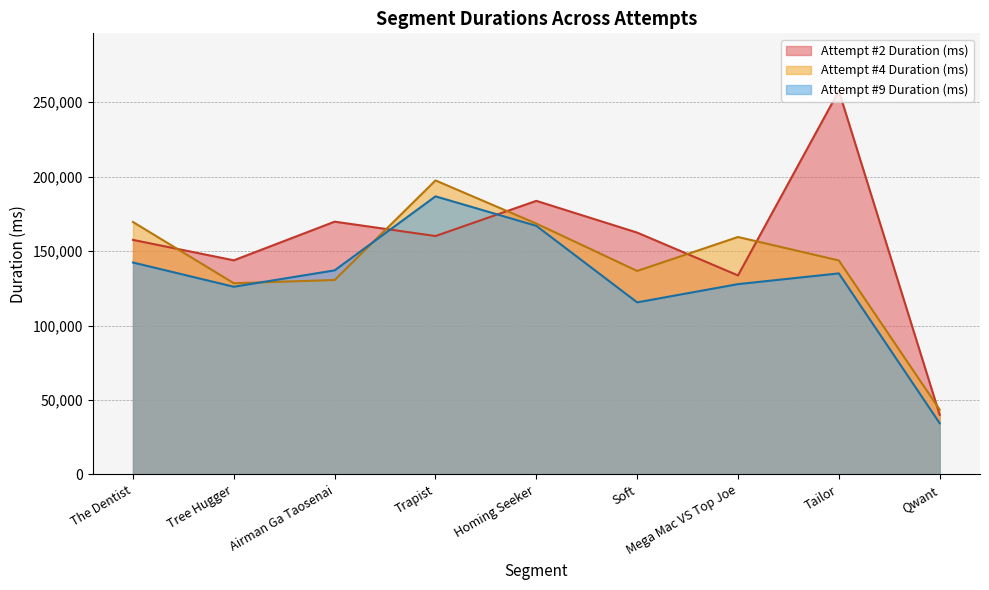

How many interior local valleys does the Attempt #2 Duration (ms) series have?

3